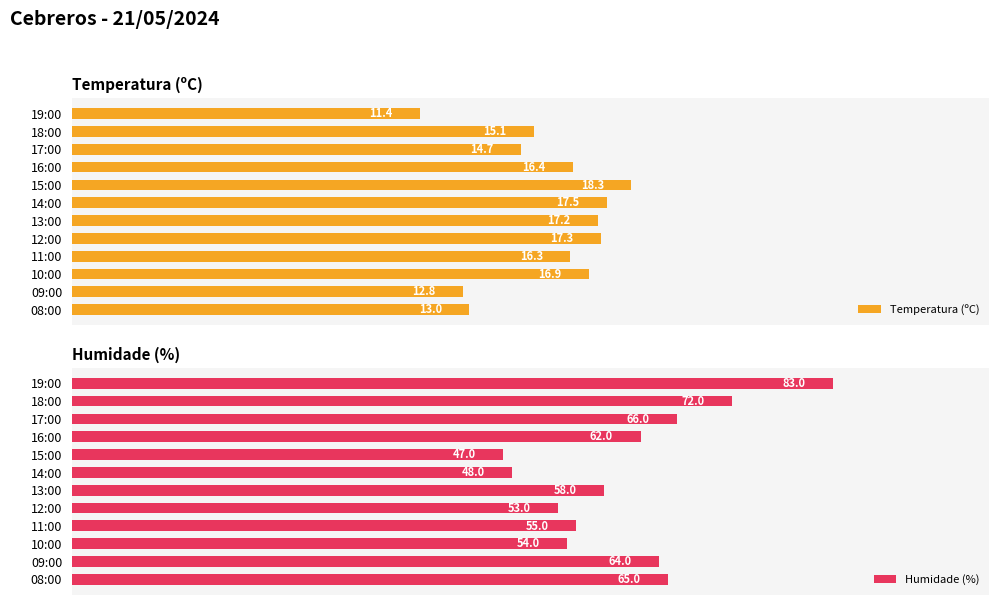

List the labels in order of Temperatura (ºC) value, smallest first.

19:00, 09:00, 08:00, 17:00, 18:00, 11:00, 16:00, 10:00, 13:00, 12:00, 14:00, 15:00